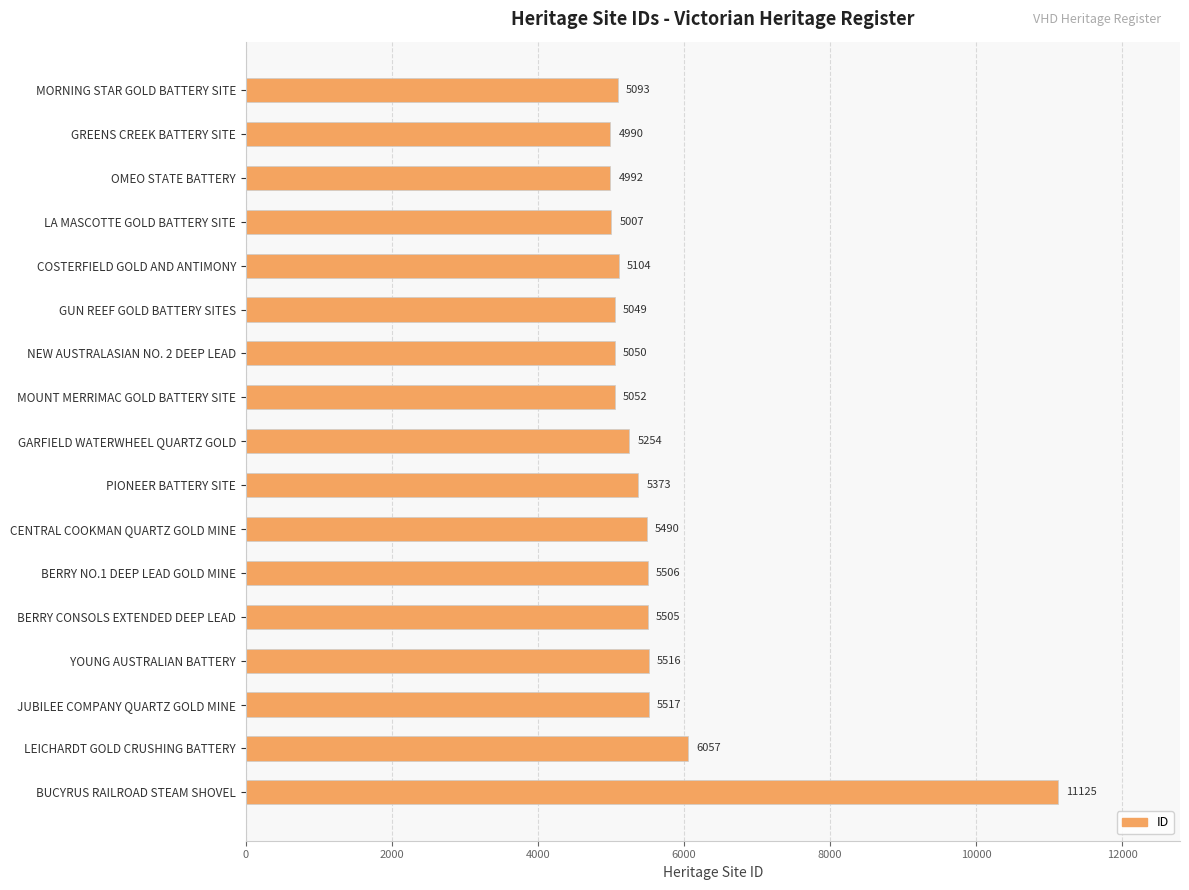

What is the value of the 9th bar from the top?

5254